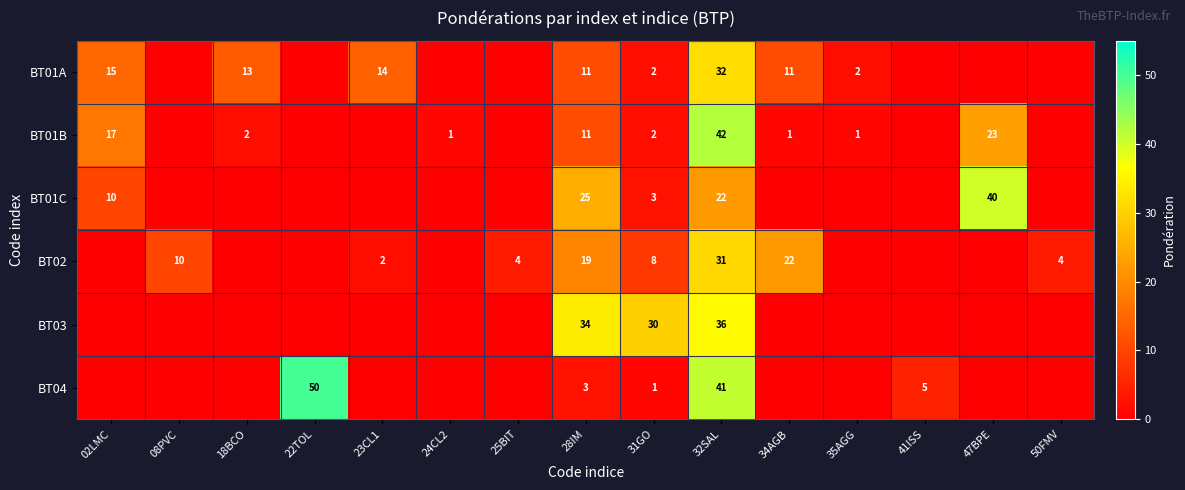

Is it true that BT01A equals 11 at 28IM?

True